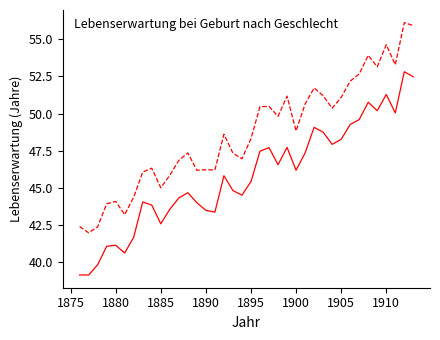

What is the smallest value displayed?

39.1